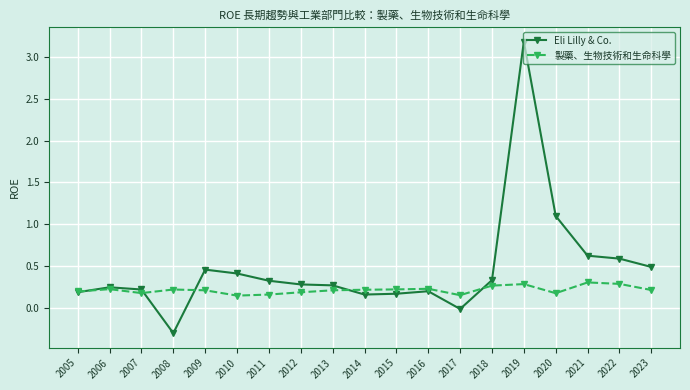

How many data points in Eli Lilly & Co. are less than 0?

2